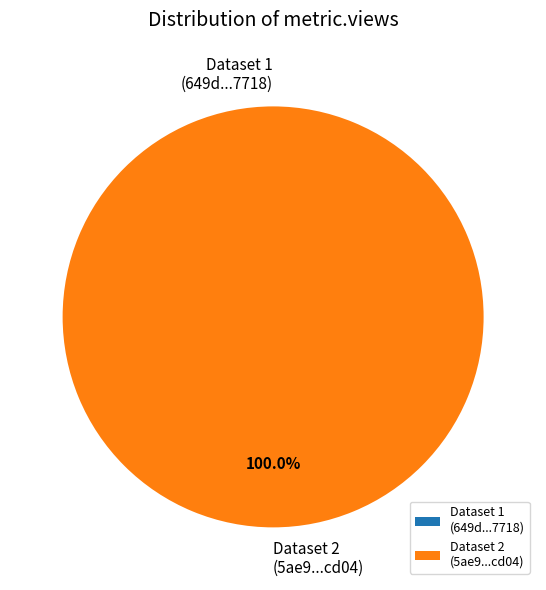

To the nearest percent, what is the difference between the largest and smallest slice percentages?

100%